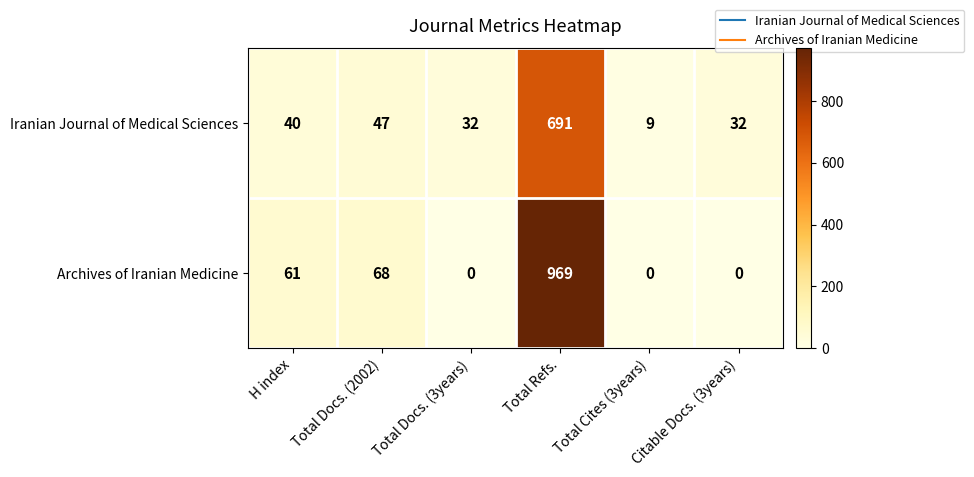

True or false: Archives of Iranian Medicine has a value of 101 at Total Docs. (2002).

False